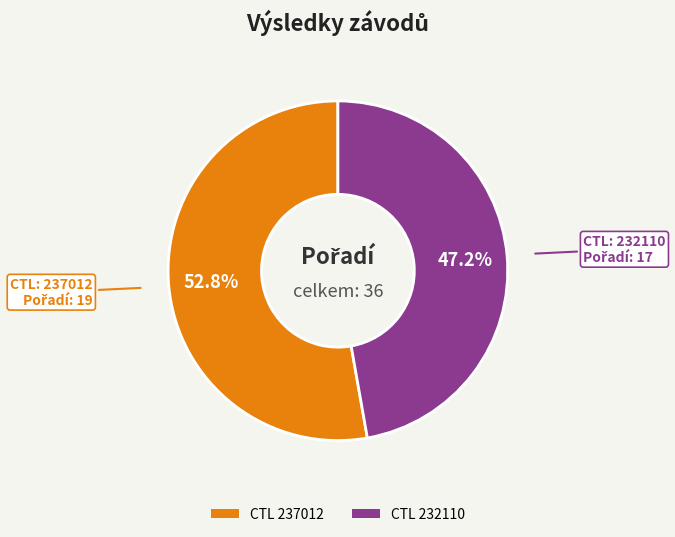

Is there a majority slice in this chart?

Yes